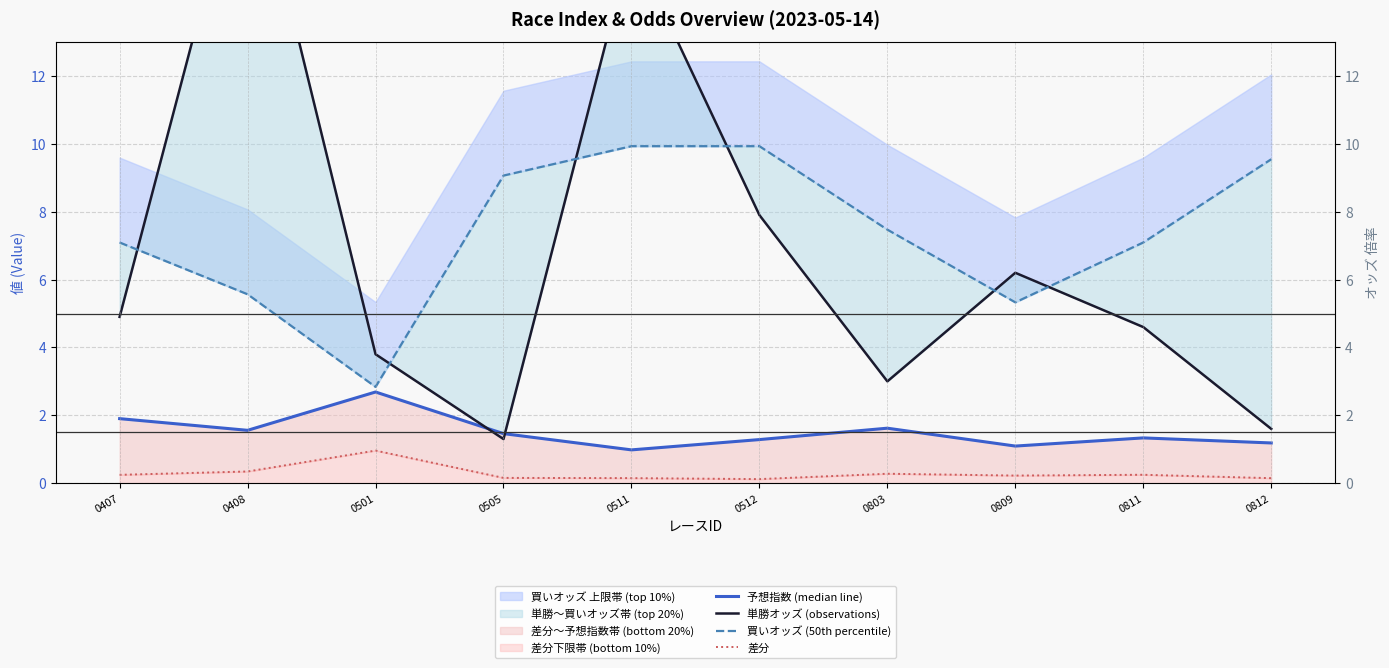

What is the average value of the 予想指数 (median line) series?

1.5